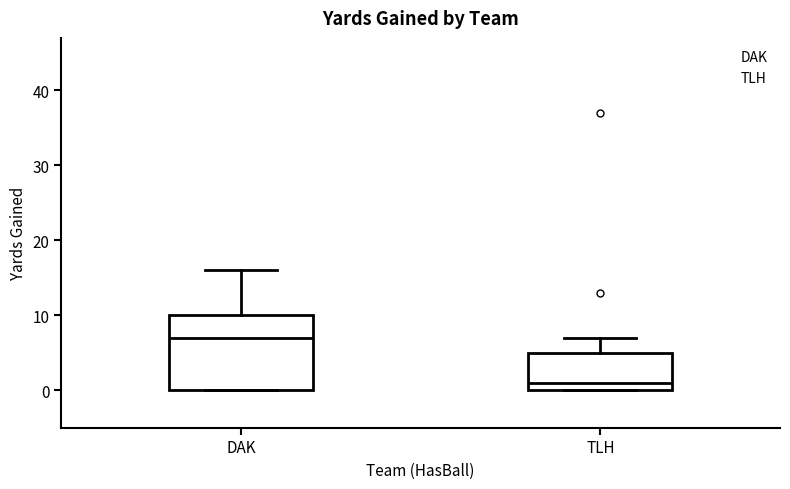

Comparing the boxes themselves (not the whiskers), which one is the tallest?

DAK